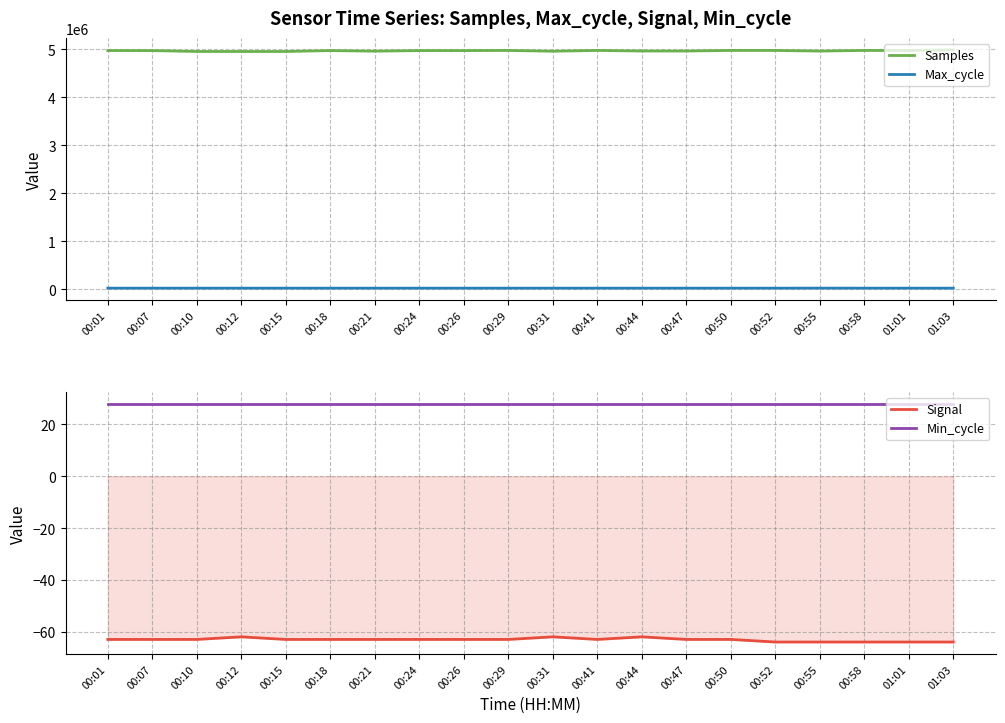

True or false: Max_cycle and Signal cross at least once.

False